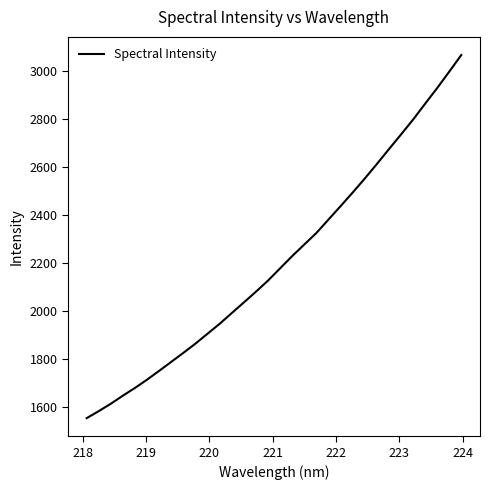

What is the difference between the maximum and minimum values?

1511.8